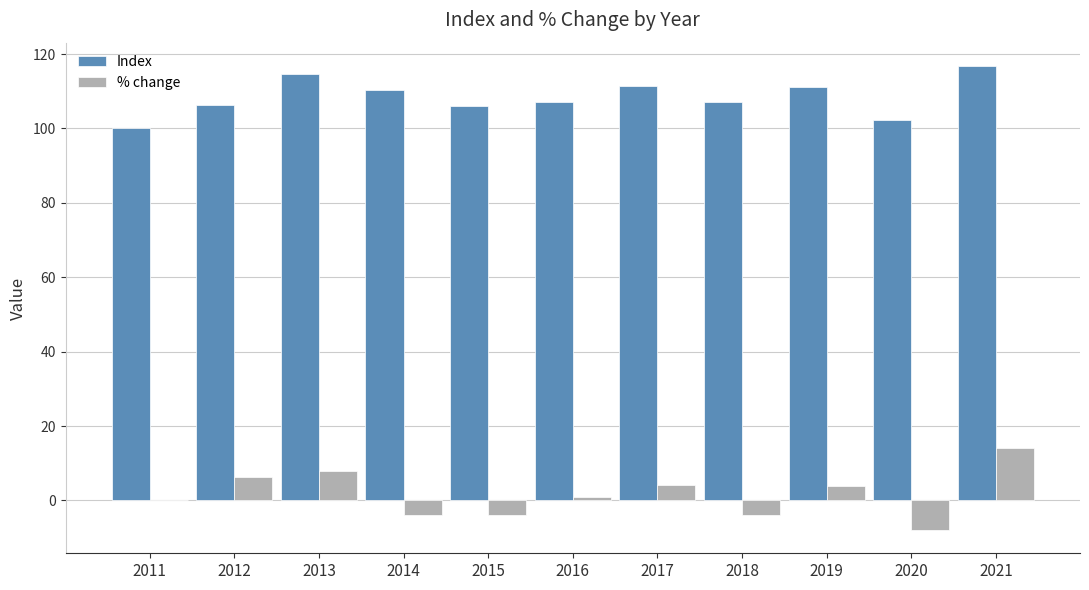

What is the sum of all Index values?

1193.2